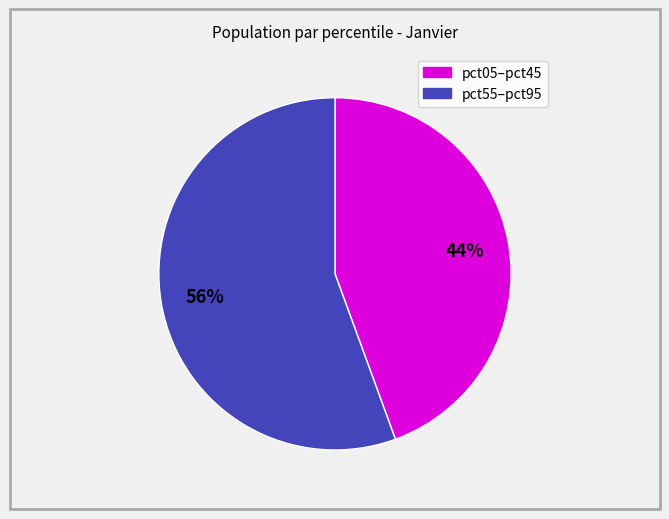

To the nearest percent, what is the average slice percentage?

50%